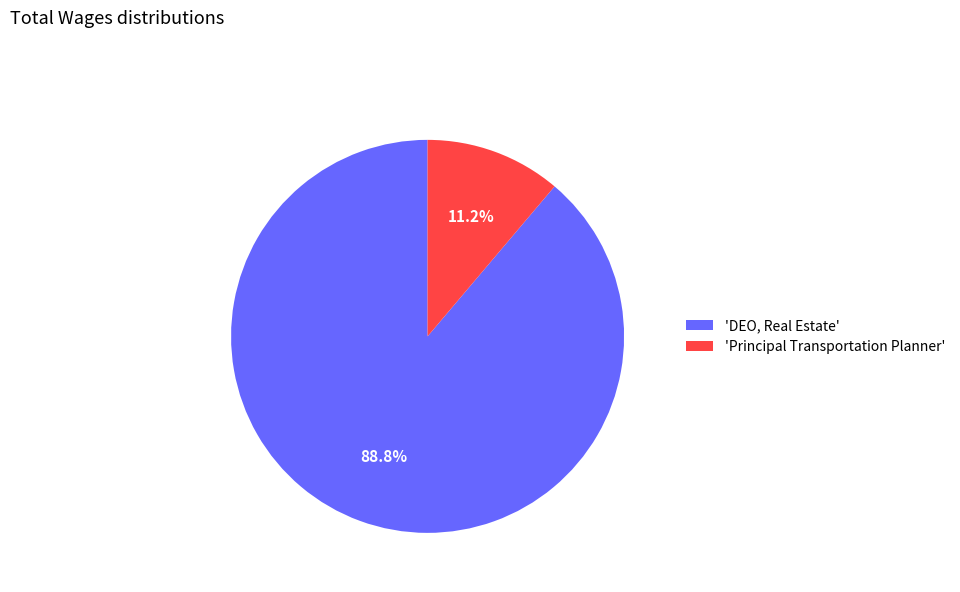

To the nearest percent, what is the average slice percentage?

50%